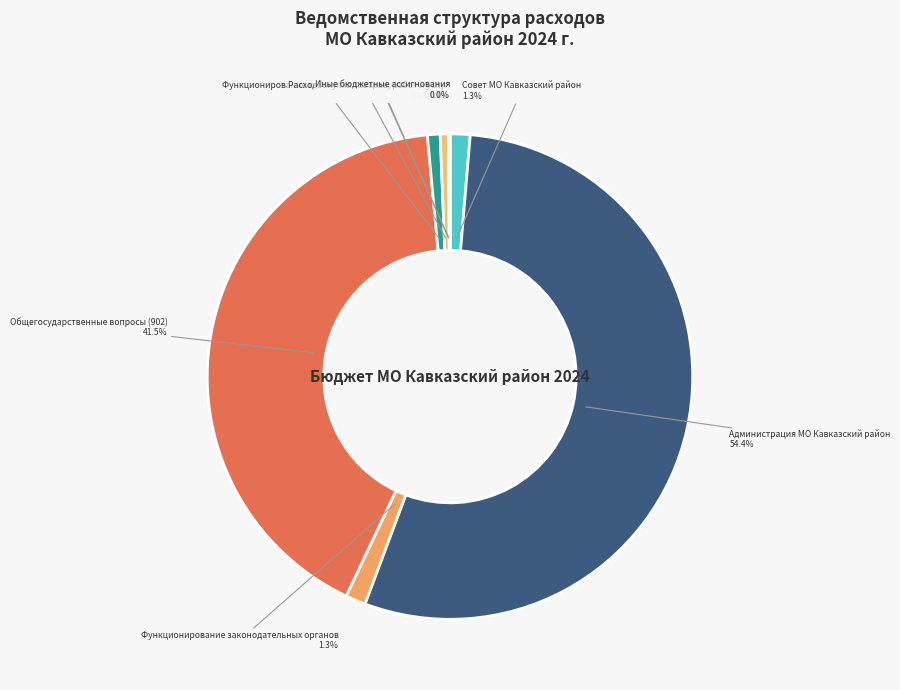

Approximately how many times larger is the value at Функционирование законодательных органов compared to Расходы на выплаты персоналу (901)?

2.4